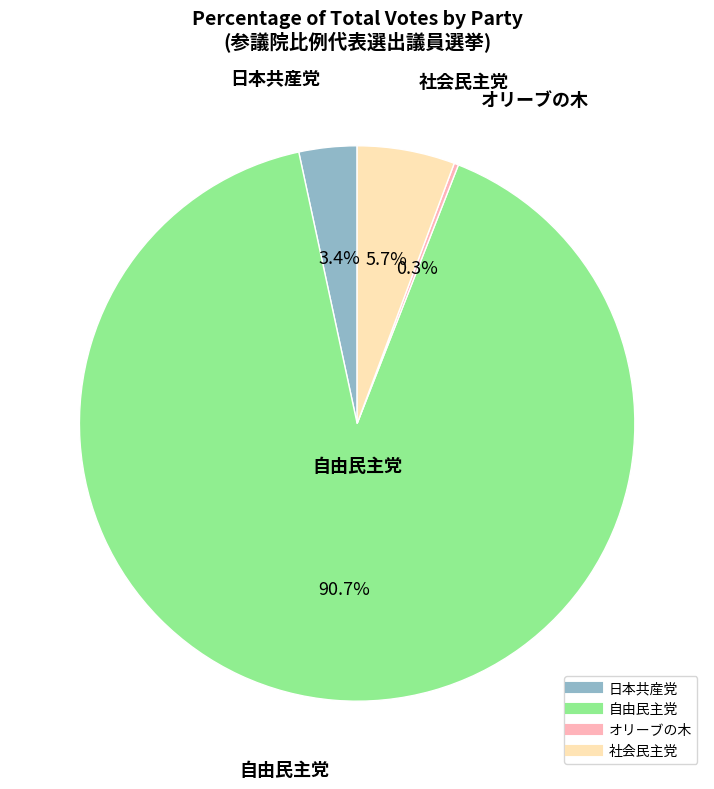

Does any single category account for the majority?

Yes